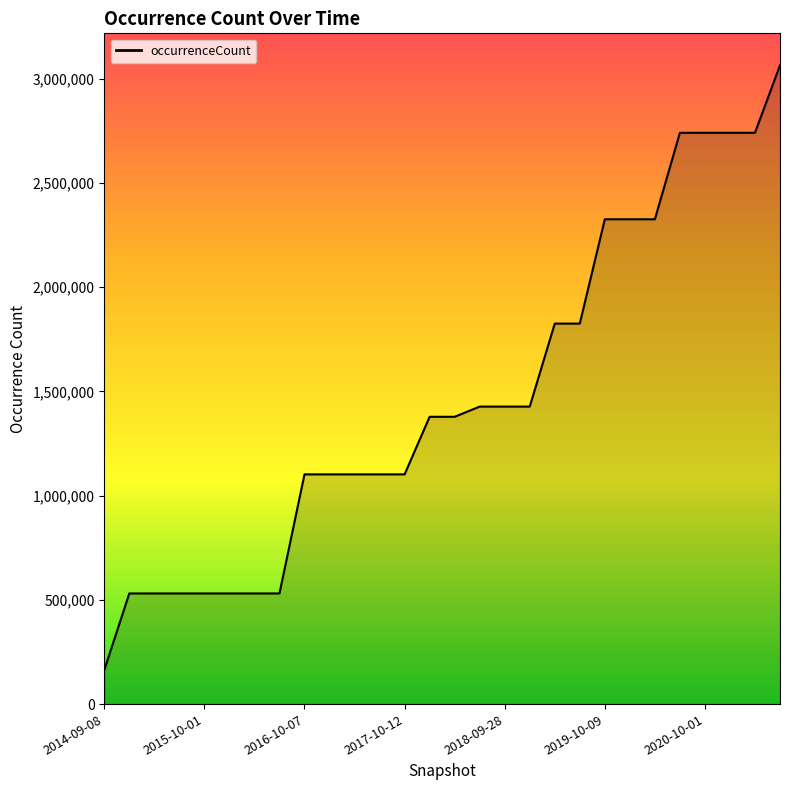

What is the greatest value displayed?

3063551